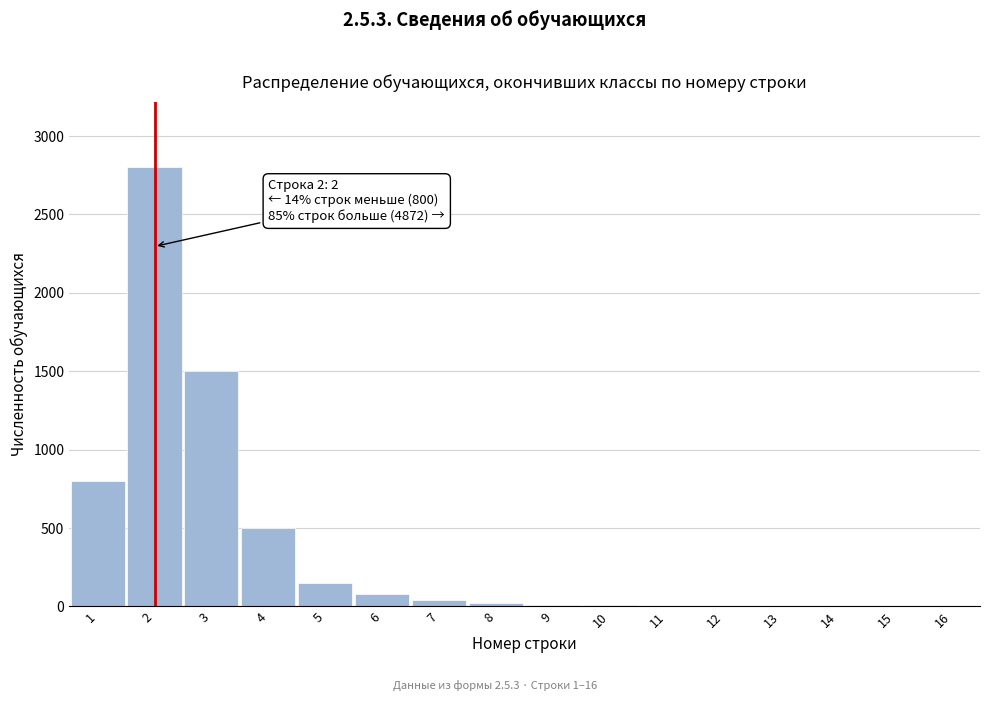

What is the change in value from 1 to 5?

-650